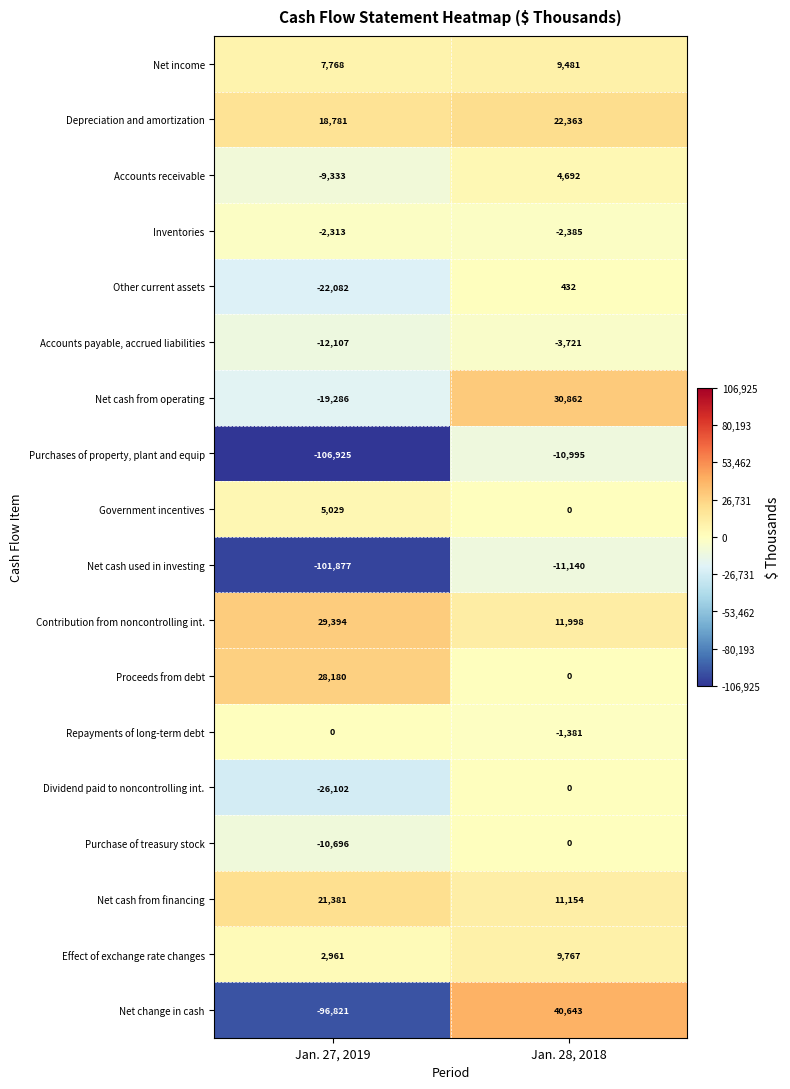

List the labels in order of Net income value, smallest first.

Jan. 27, 2019, Jan. 28, 2018